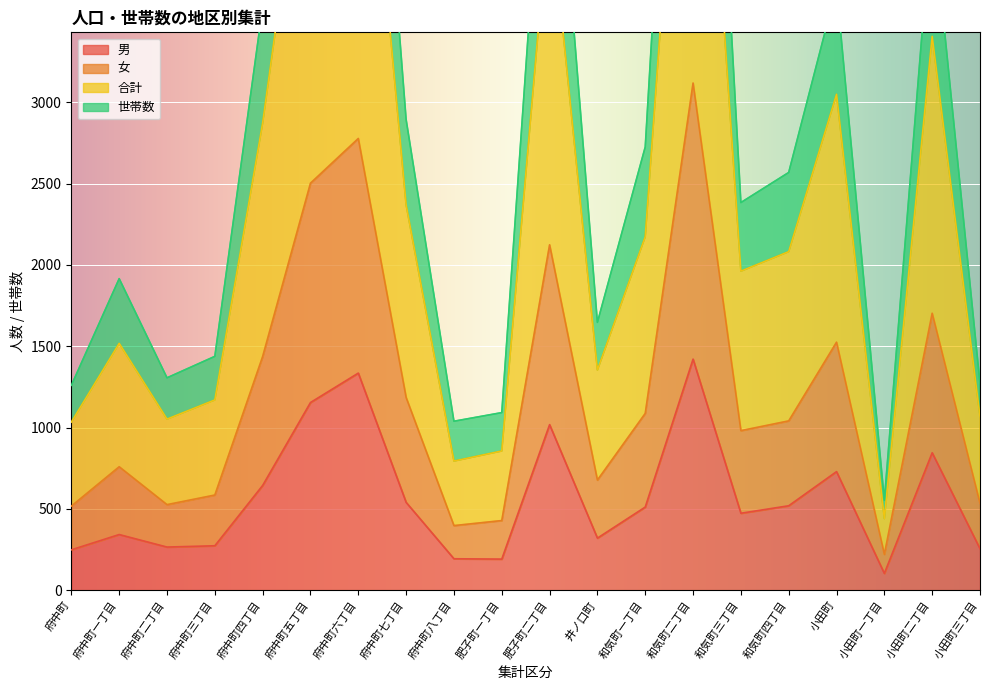

What is the highest value of the 男 series?

1421